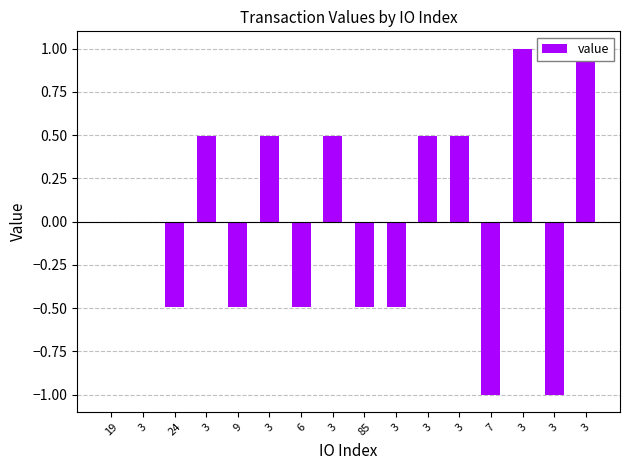

Which label corresponds to the smallest value in the chart?

7